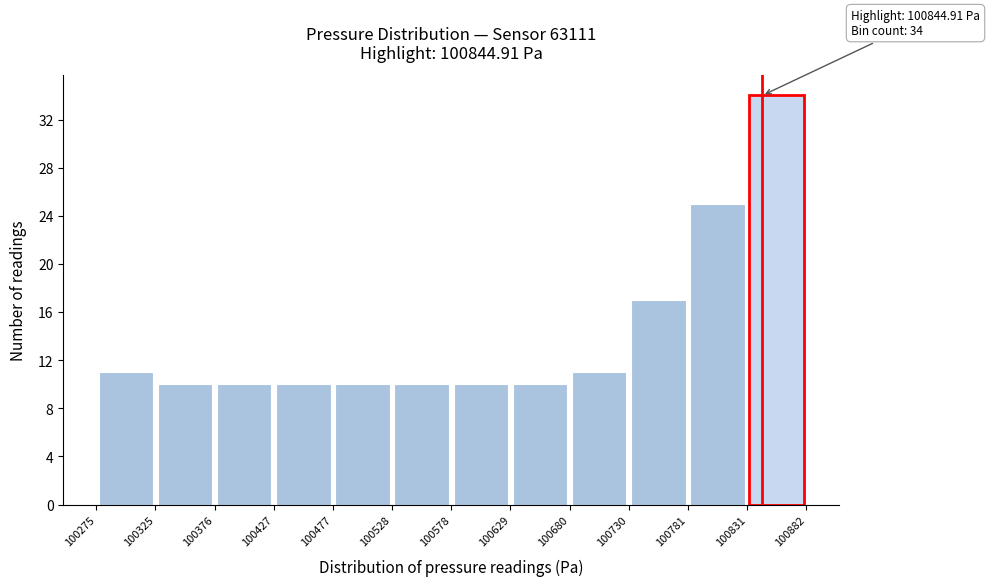

Which range on the x-axis has the tallest bar?

100831 to 100882